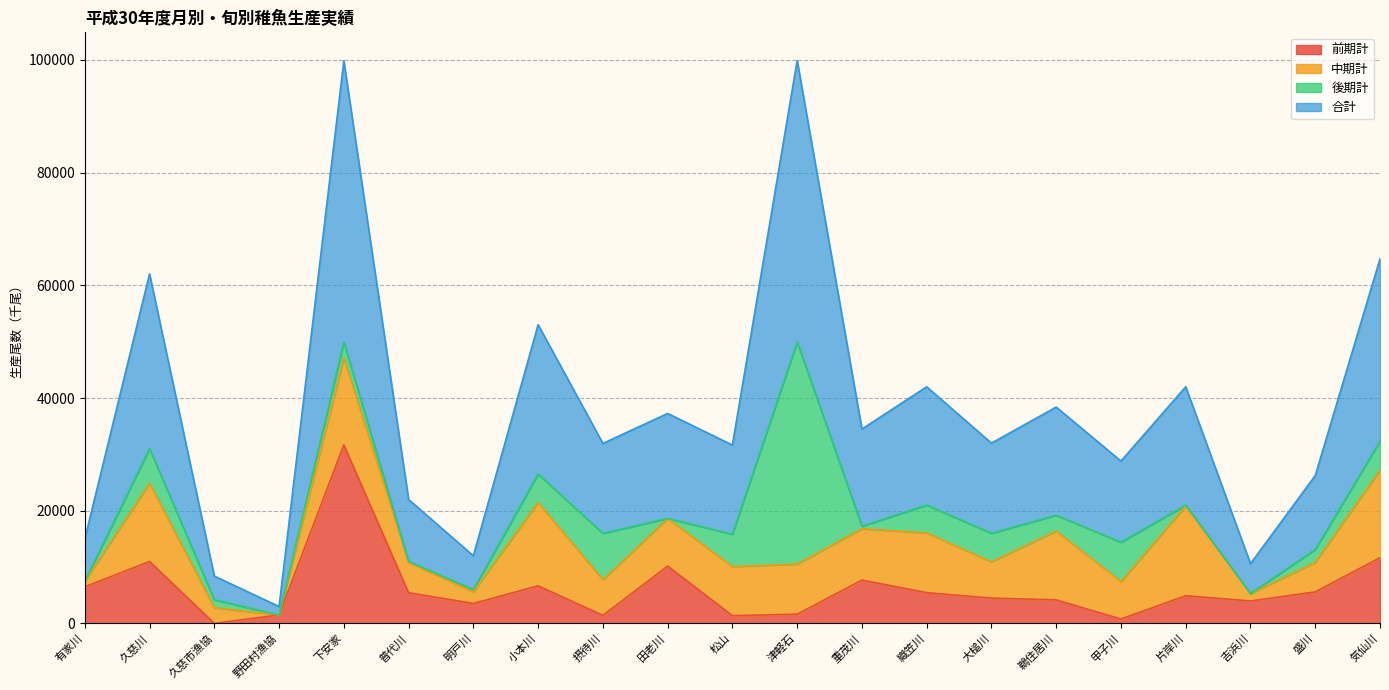

Count the number of categories in the chart.

21